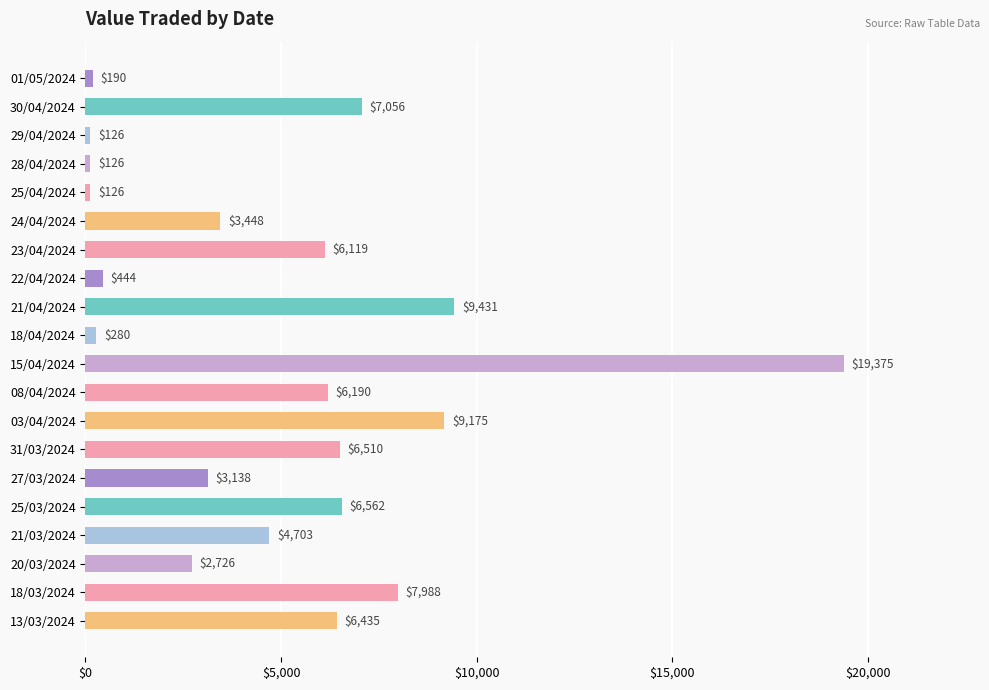

Where is the data nearest to the value 9750?

21/04/2024